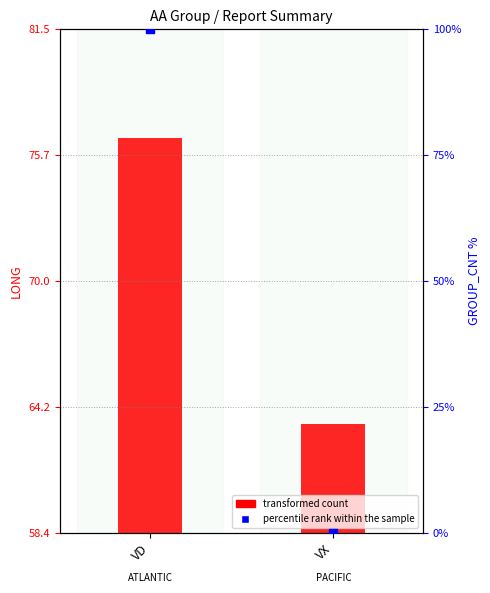

Which series contains the lowest Y value?

percentile rank within the sample